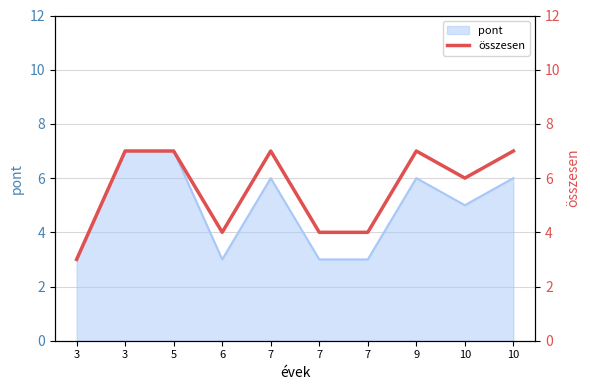

Read the value at 9.

7